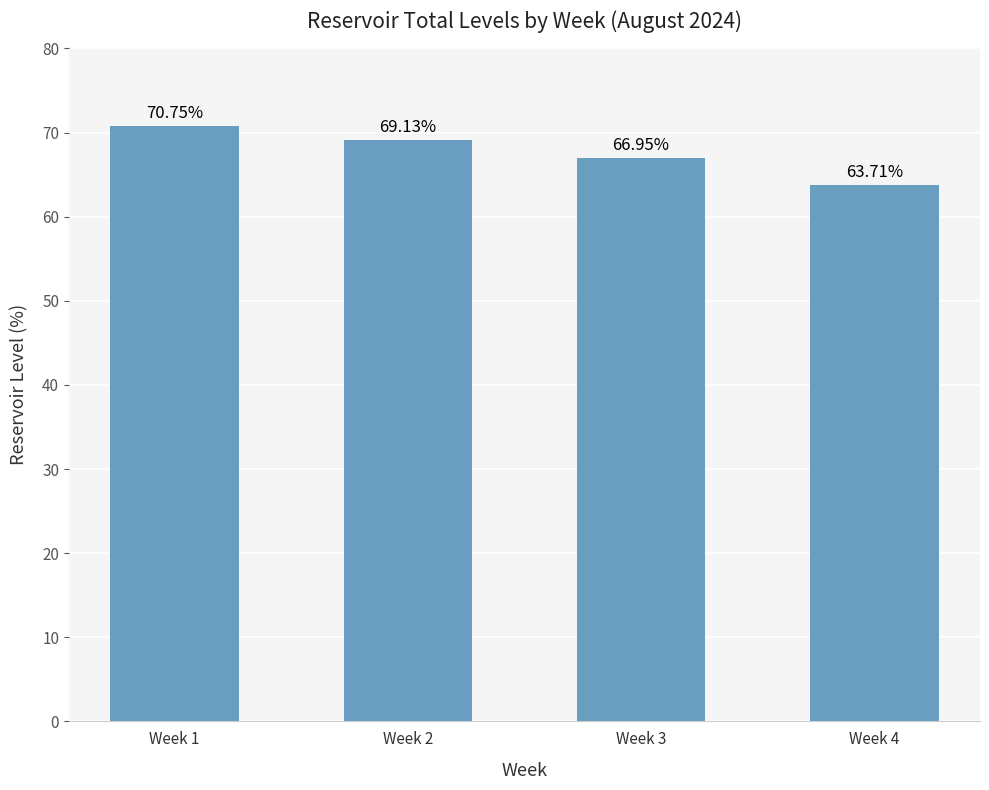

Which label corresponds to the largest value in the chart?

Week 1